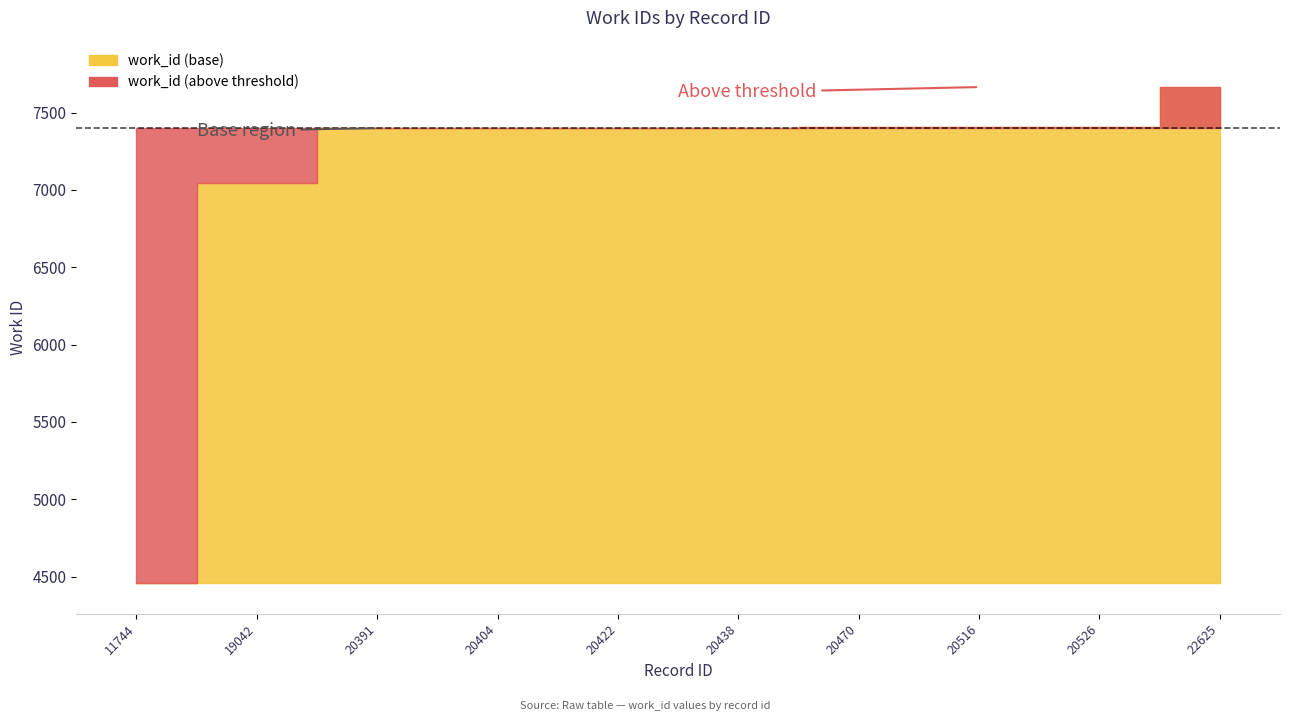

What is the sum of the values at 22625 and 20391?

15064